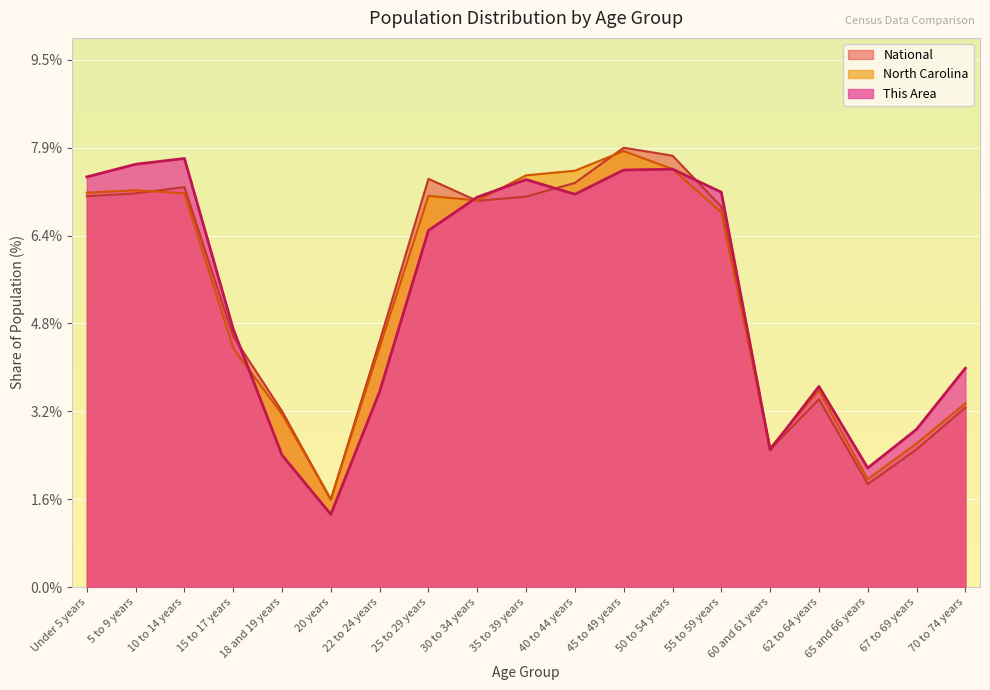

Which category has the highest value in the North Carolina series?

45 to 49 years